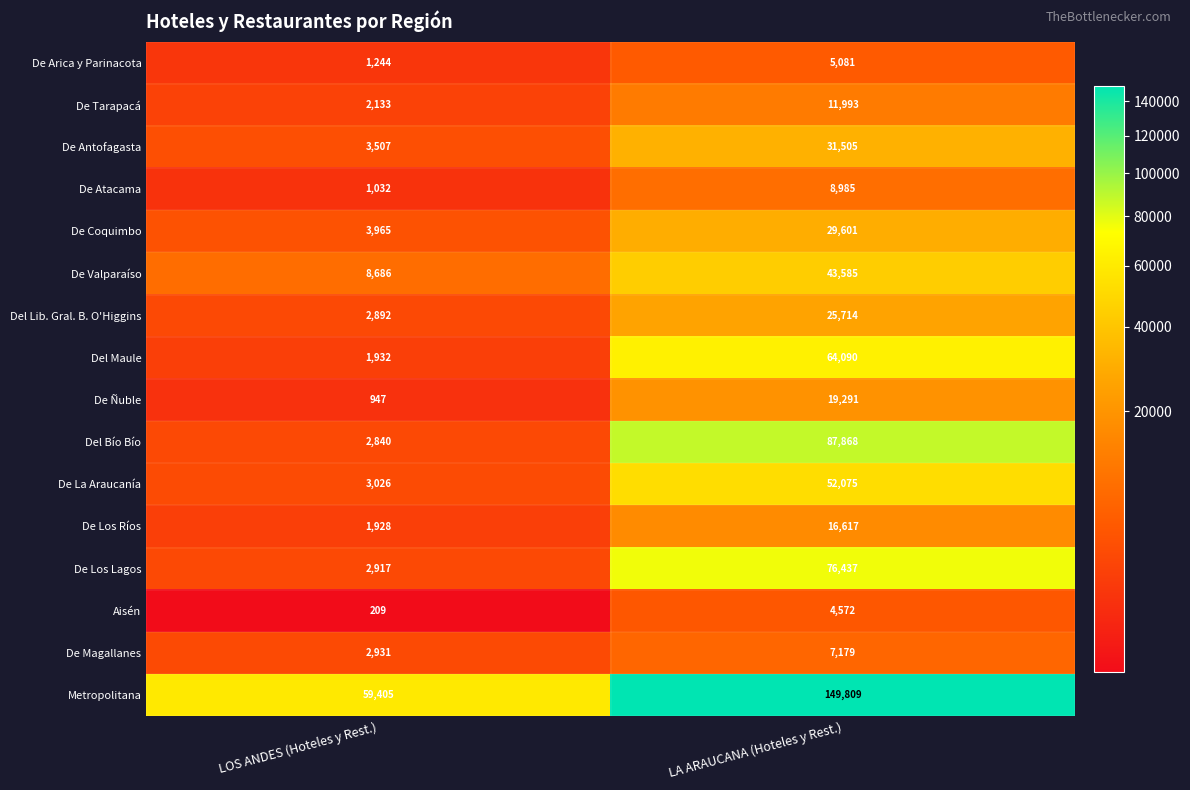

Between LOS ANDES (Hoteles y Rest.) and LA ARAUCANA (Hoteles y Rest.), which series saw the biggest shift?

Metropolitana